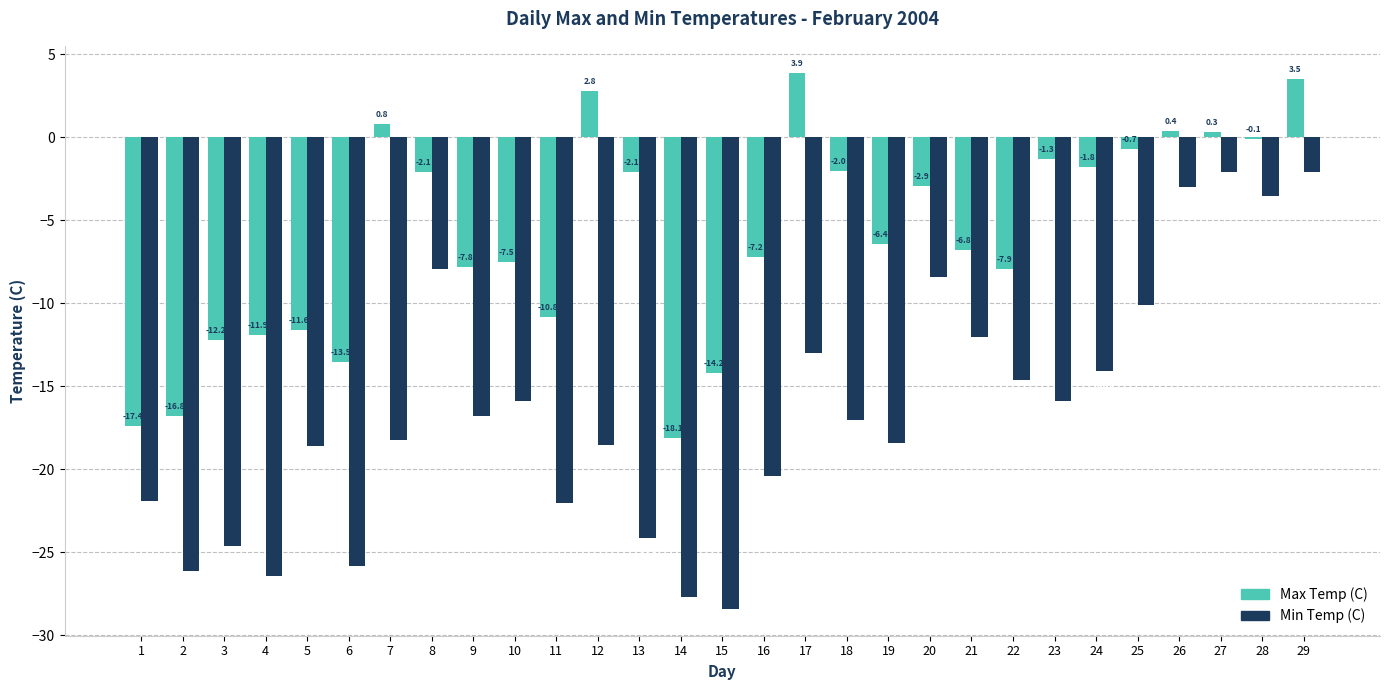

Reading left to right, list all the values displayed in this chart.

Max Temp (C): -17.4	-16.8	-12.2	-11.9	-11.6	-13.5	0.8	-2.1	-7.8	-7.5	-10.8	2.8	-2.1	-18.1	-14.2	-7.2	3.9	-2.0	-6.4	-2.9	-6.8	-7.9	-1.3	-1.8	-0.7	0.4	0.3	-0.1	3.5
Min Temp (C): -21.9	-26.1	-24.6	-26.4	-18.6	-25.8	-18.2	-7.9	-16.8	-15.9	-22.0	-18.5	-24.1	-27.7	-28.4	-20.4	-13.0	-17.0	-18.4	-8.4	-12.0	-14.6	-15.9	-14.1	-10.1	-3.0	-2.1	-3.5	-2.1